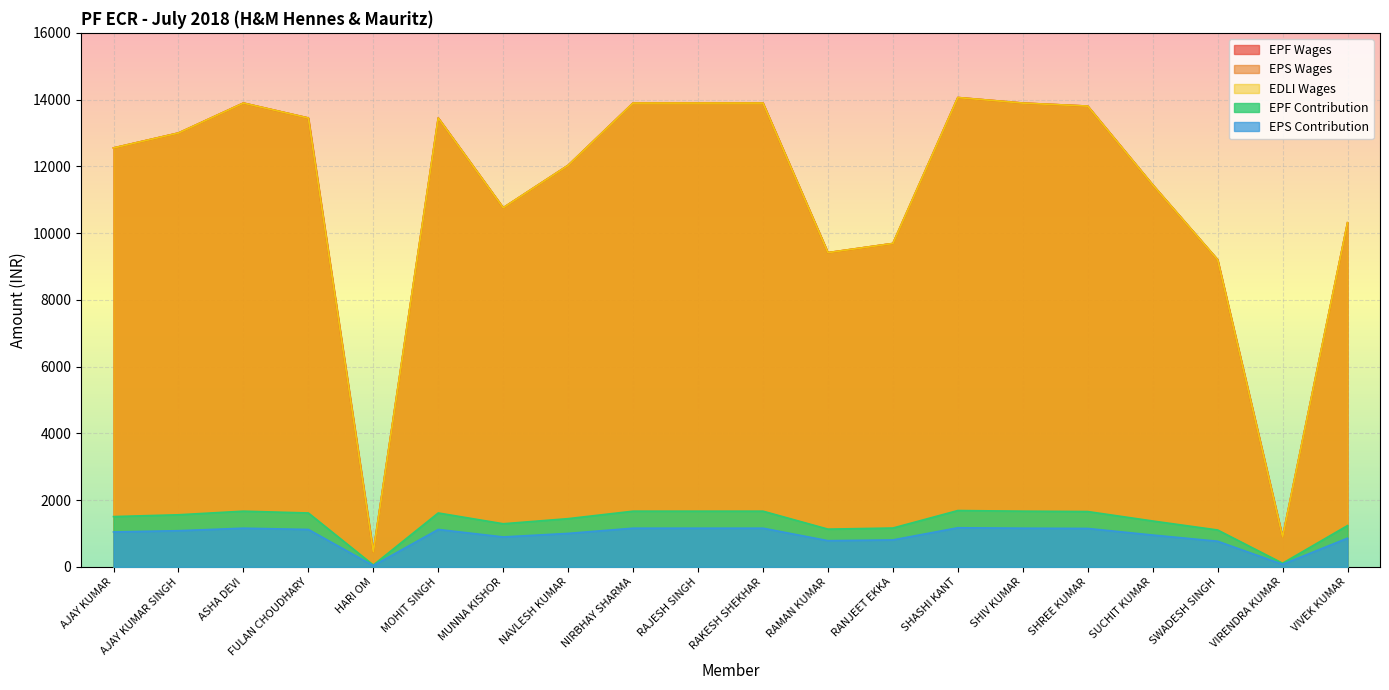

What is the difference between the second highest and second lowest values in the EPS Wages series?

13000